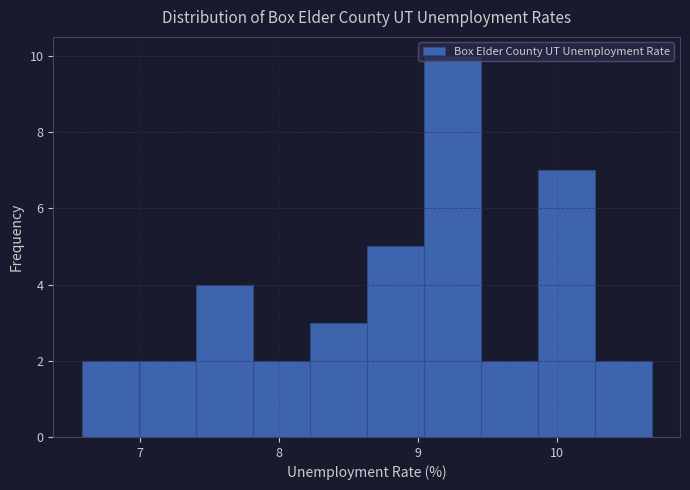

Reading left to right, list every bar in this chart as the range it spans on the x-axis followed by its height. Neither the bar edges nor the heights are printed on the chart, so give them approximately, as read against the axes.

6.6 to 7.0: 2
7.0 to 7.4: 2
7.4 to 7.8: 4
7.8 to 8.2: 2
8.2 to 8.6: 3
8.6 to 9.0: 5
9.0 to 9.5: 10
9.5 to 9.9: 2
9.9 to 10.3: 7
10.3 to 10.7: 2